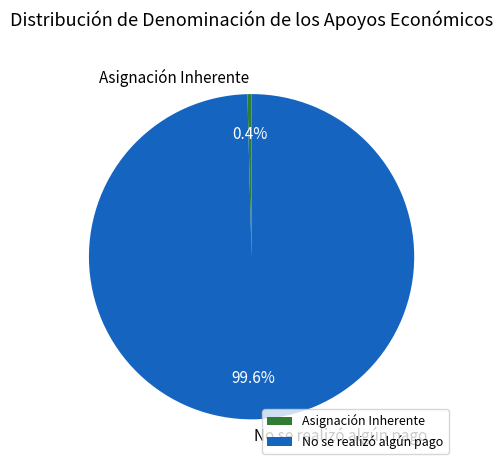

What is the smallest slice in the pie chart?

Asignación Inherente